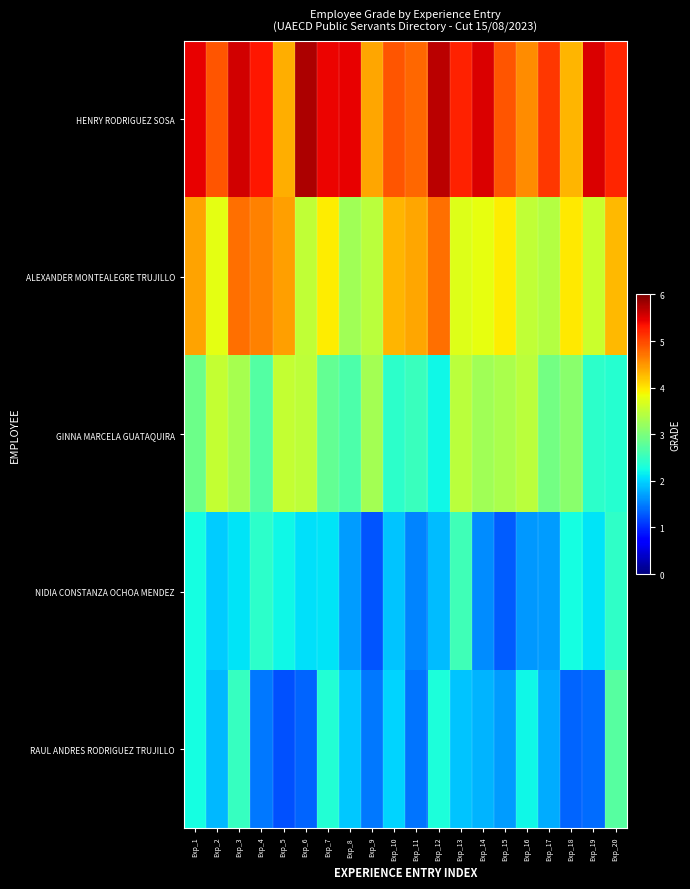

At which category is the sum across all series the highest?

Exp_3